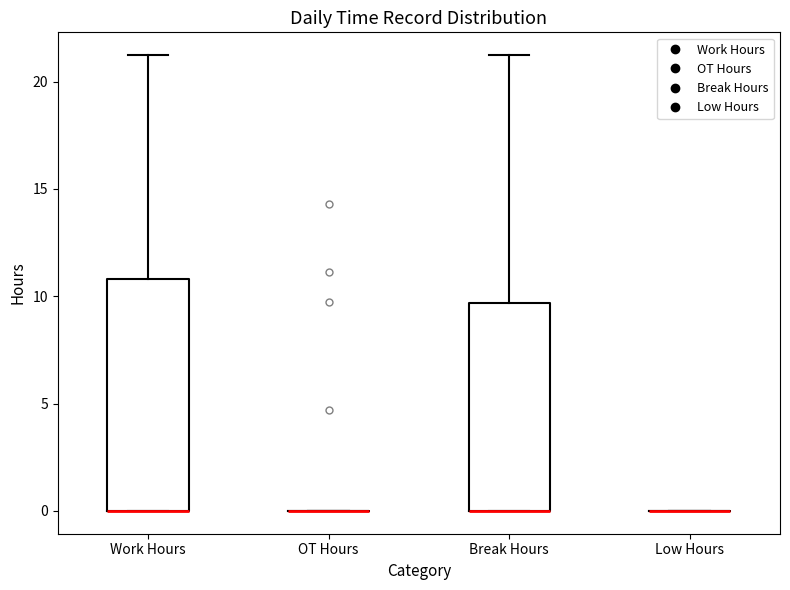

Reading left to right, read every box against the y-axis: the position of its median line, the range the box covers, and the ends of its whiskers. The values are not printed on the chart, so give them approximately, as read against the axis.

Work Hours: median 0.0 (drawn on the box's lower edge), box 0.0 to 11.0, whiskers 0.0 to 21.0
OT Hours: box collapsed to a line at 0.0, whiskers 0.0 to 0.0
Break Hours: median 0.0 (drawn on the box's lower edge), box 0.0 to 9.5, whiskers 0.0 to 21.0
Low Hours: box collapsed to a line at 0.0, whiskers 0.0 to 0.0